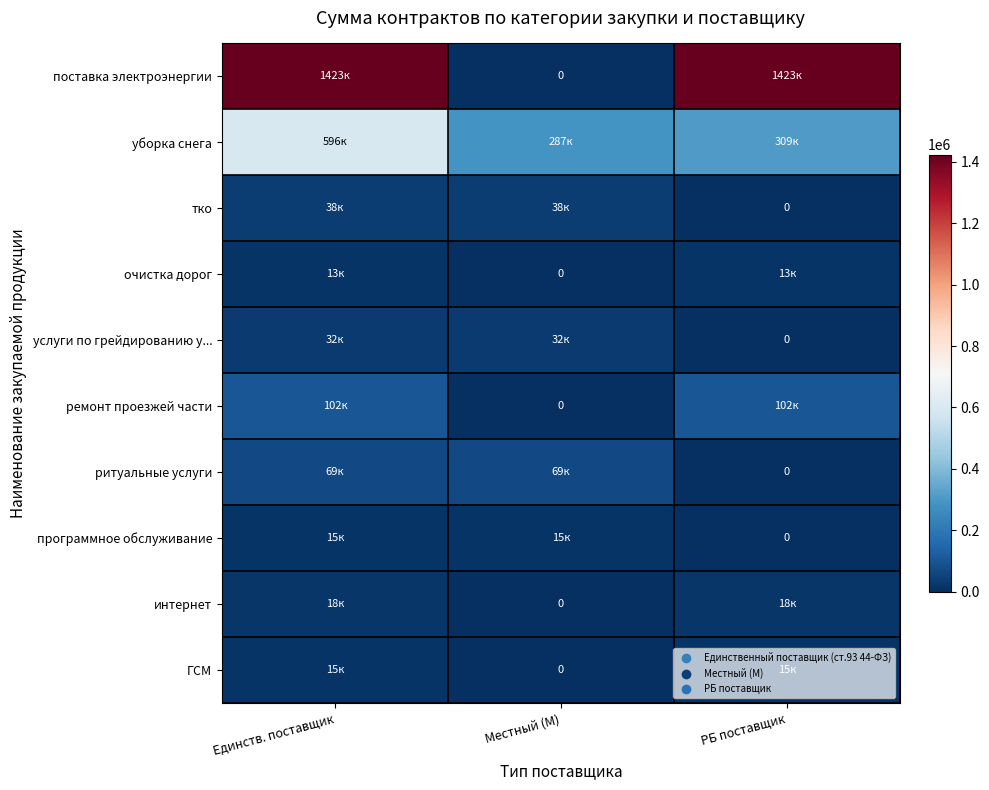

The value of поставка электроэнергии at Местный (М) is 0. True or false?

True